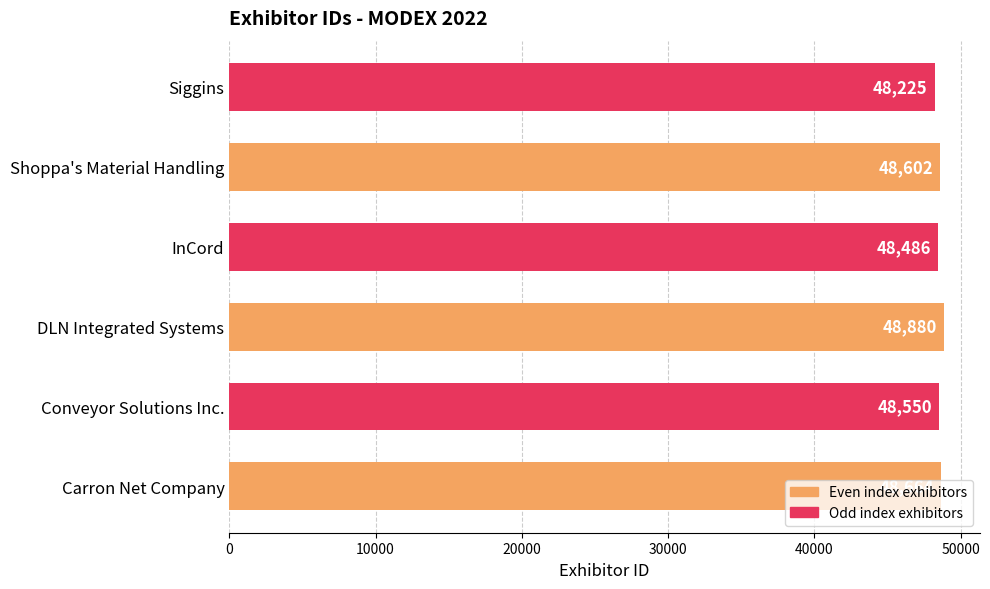

Rank the categories by value from highest to lowest.

DLN Integrated Systems, Carron Net Company, Shoppa's Material Handling, Conveyor Solutions Inc., InCord, Siggins